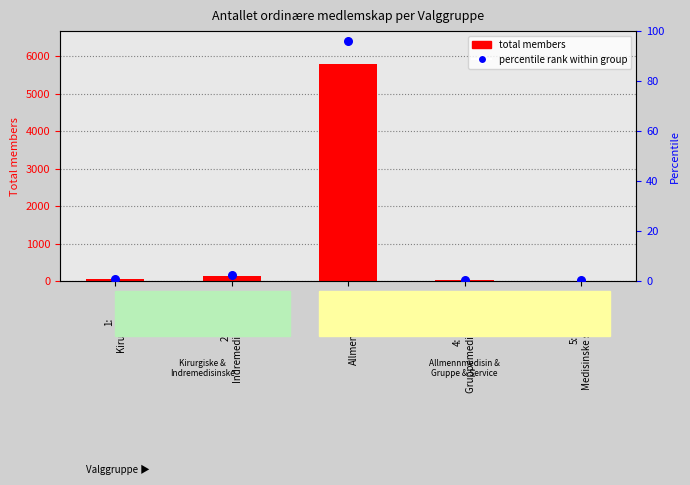

Which series contains the lowest Y value?

percentile rank within group